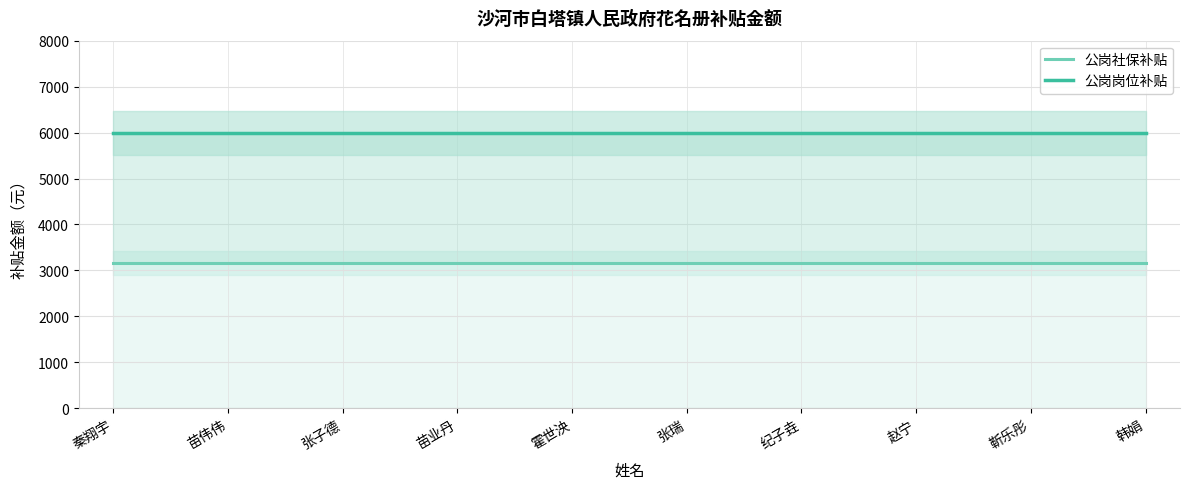

Is it true that 公岗社保补贴 equals 3160.7 at 苗业丹?

True